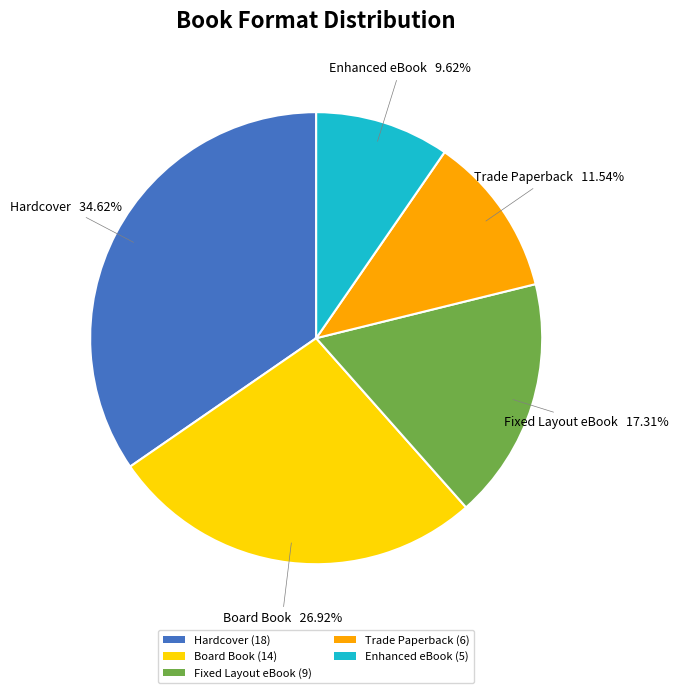

Count the number of slices in the pie.

5